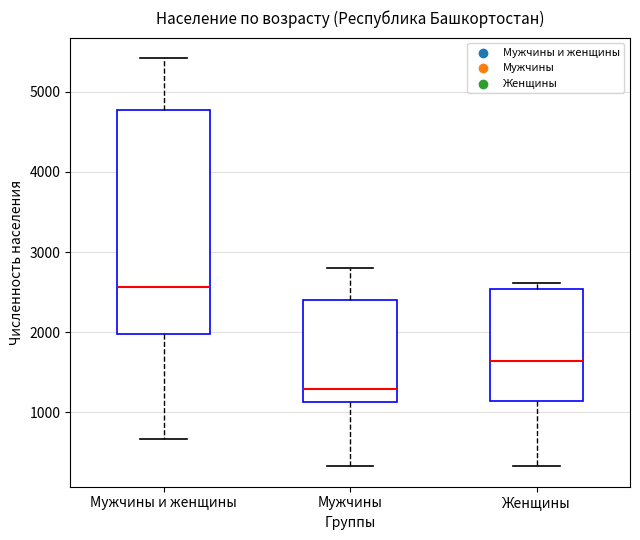

Reading left to right, read every box against the y-axis: the position of its median line, the range the box covers, and the ends of its whiskers. The values are not printed on the chart, so give them approximately, as read against the axis.

Мужчины и женщины: median 2600, box 2000 to 4800, whiskers 700 to 5400
Мужчины: median 1300, box 1100 to 2400, whiskers 300 to 2800
Женщины: median 1600, box 1100 to 2500, whiskers 300 to 2600